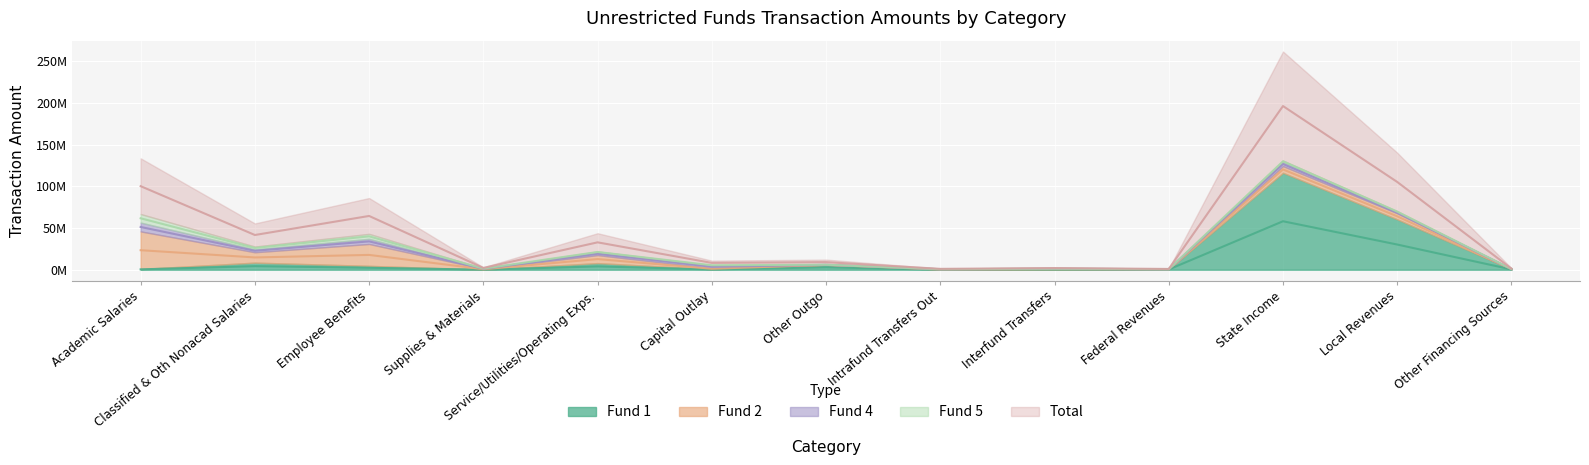

Which category has the highest value across all series?

State Income